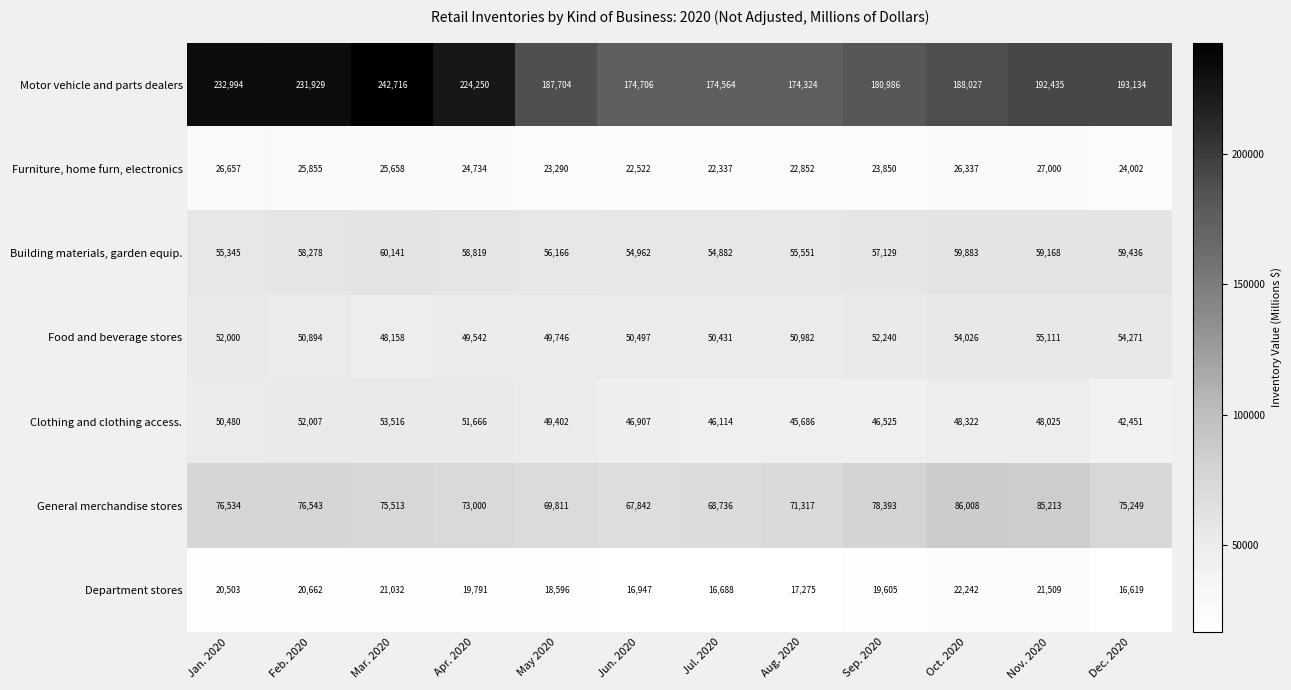

The Department stores series shows 4349 at Sep. 2020. True or false?

False